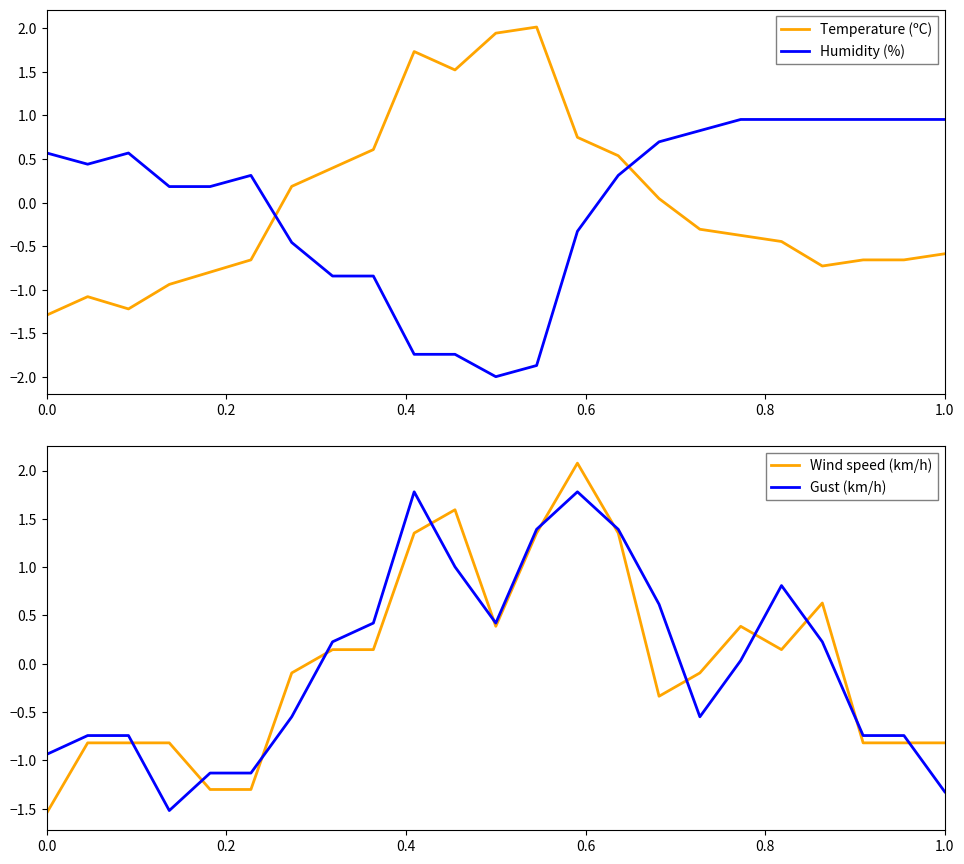

What is the minimum value for Humidity (%)?

-2.0